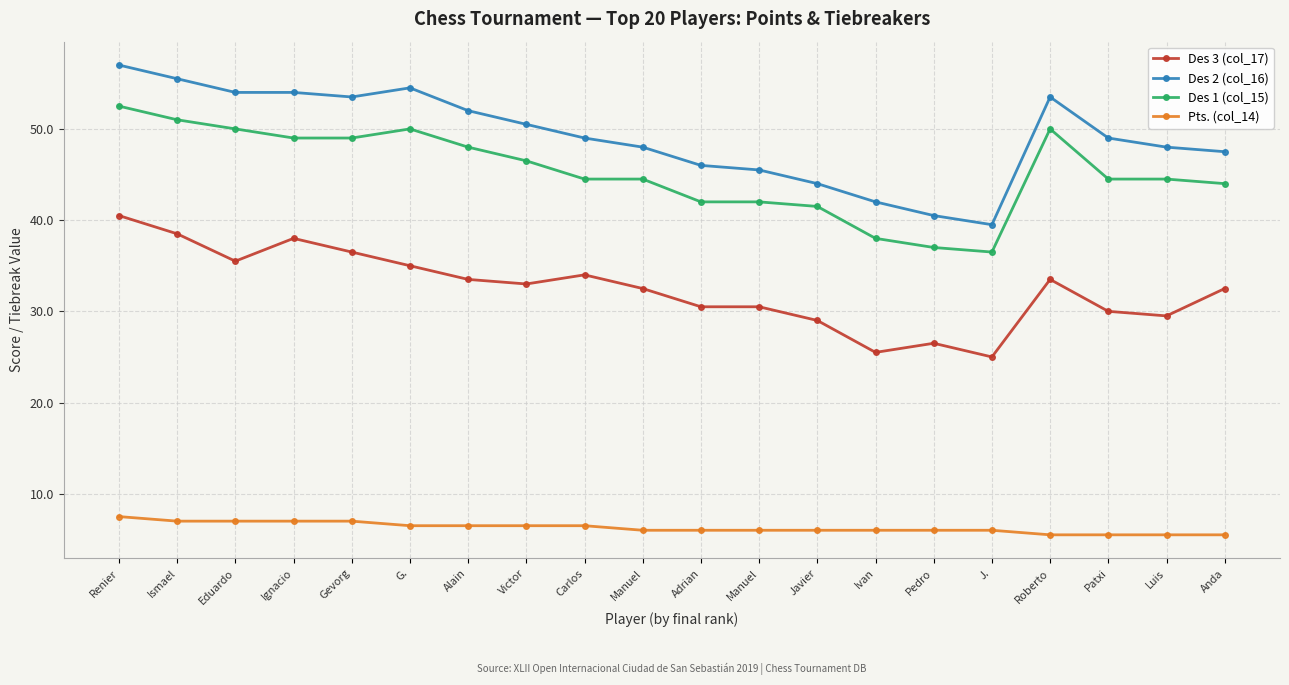

True or false: Des 1 (col_15) and Pts. (col_14) cross at least once.

False